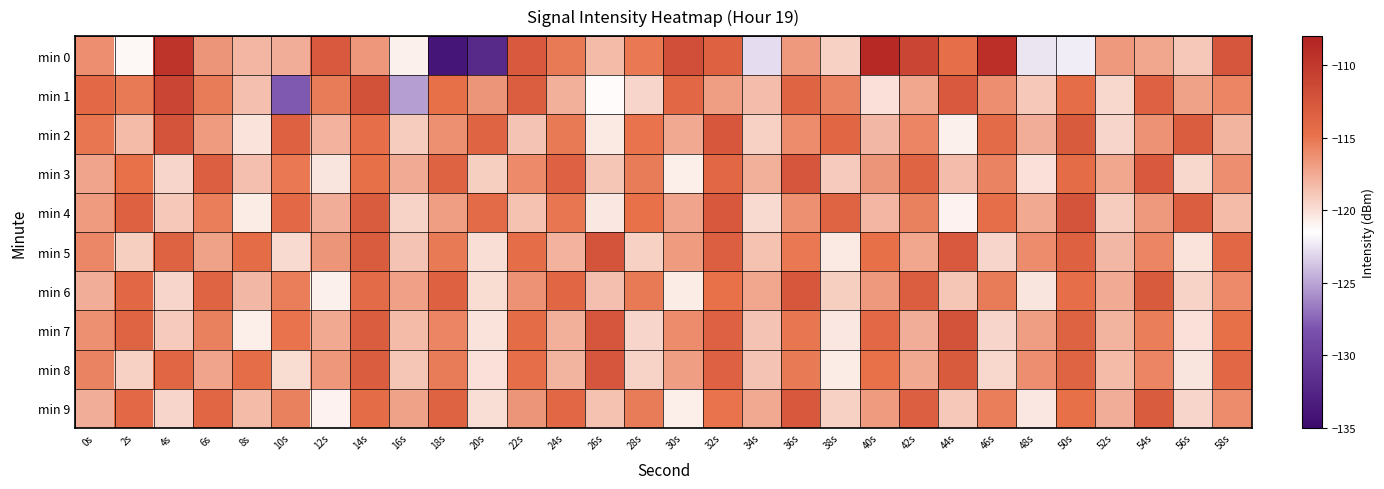

Reading left to right, list all the values displayed in this chart.

min 0: 0s=-116.2	2s=-121.2	4s=-109.7	6s=-116.4	8s=-118.0	10s=-117.7	12s=-112.8	14s=-116.6	16s=-120.8	18s=-134.0	20s=-132.1	22s=-112.8	24s=-115.3	26s=-118.3	28s=-115.1	30s=-112.0	32s=-113.6	34s=-122.8	36s=-116.7	38s=-119.3	40s=-108.7	42s=-111.1	44s=-114.6	46s=-109.3	48s=-122.5	50s=-122.2	52s=-116.7	54s=-117.3	56s=-118.9	58s=-112.5
min 1: 0s=-114.2	2s=-115.2	4s=-111.1	6s=-115.3	8s=-118.5	10s=-128.0	12s=-115.3	14s=-112.0	16s=-125.2	18s=-114.7	20s=-116.5	22s=-113.2	24s=-117.8	26s=-121.3	28s=-119.6	30s=-114.0	32s=-116.9	34s=-118.4	36s=-113.7	38s=-115.6	40s=-120.1	42s=-117.3	44s=-112.8	46s=-116.2	48s=-118.9	50s=-114.5	52s=-119.7	54s=-113.4	56s=-117.1	58s=-115.8
min 2: 0s=-115.0	2s=-118.3	4s=-112.4	6s=-116.8	8s=-120.2	10s=-113.5	12s=-117.9	14s=-114.6	16s=-119.1	18s=-116.3	20s=-113.8	22s=-118.7	24s=-115.2	26s=-120.5	28s=-114.9	30s=-117.4	32s=-112.6	34s=-119.3	36s=-116.1	38s=-113.9	40s=-118.2	42s=-115.7	44s=-120.8	46s=-114.3	48s=-117.6	50s=-112.9	52s=-119.5	54s=-116.4	56s=-113.1	58s=-118.0
min 3: 0s=-117.2	2s=-114.8	4s=-119.6	6s=-113.3	8s=-118.5	10s=-115.1	12s=-120.3	14s=-114.7	16s=-117.5	18s=-113.6	20s=-119.2	22s=-116.0	24s=-113.4	26s=-118.8	28s=-115.3	30s=-120.7	32s=-114.1	34s=-117.8	36s=-112.5	38s=-119.0	40s=-116.5	42s=-113.7	44s=-118.4	46s=-115.6	48s=-120.1	50s=-114.4	52s=-117.3	54s=-112.8	56s=-119.7	58s=-116.2
min 4: 0s=-116.8	2s=-113.5	4s=-118.9	6s=-115.4	8s=-120.6	10s=-114.2	12s=-117.7	14s=-113.0	16s=-119.4	18s=-116.9	20s=-114.3	22s=-118.6	24s=-115.0	26s=-120.4	28s=-114.8	30s=-117.2	32s=-112.7	34s=-119.8	36s=-116.3	38s=-113.8	40s=-118.1	42s=-115.5	44s=-120.9	46s=-114.6	48s=-117.4	50s=-112.3	52s=-119.1	54s=-116.7	56s=-113.2	58s=-118.3
min 5: 0s=-115.9	2s=-119.2	4s=-113.6	6s=-117.1	8s=-114.4	10s=-119.8	12s=-116.5	14s=-113.0	16s=-118.7	18s=-115.2	20s=-120.0	22s=-114.5	24s=-117.9	26s=-112.4	28s=-119.3	30s=-116.8	32s=-113.3	34s=-118.6	36s=-115.1	38s=-120.5	40s=-114.7	42s=-117.3	44s=-112.8	46s=-119.6	48s=-116.1	50s=-113.5	52s=-118.2	54s=-115.7	56s=-120.2	58s=-114.0
min 6: 0s=-117.6	2s=-114.1	4s=-119.5	6s=-113.8	8s=-118.2	10s=-115.4	12s=-120.8	14s=-114.3	16s=-117.0	18s=-113.5	20s=-119.9	22s=-116.4	24s=-113.9	26s=-118.5	28s=-115.2	30s=-120.6	32s=-114.8	34s=-117.3	36s=-112.6	38s=-119.2	40s=-116.7	42s=-113.2	44s=-118.8	46s=-115.3	48s=-120.3	50s=-114.6	52s=-117.5	54s=-112.9	56s=-119.4	58s=-116.0
min 7: 0s=-116.3	2s=-113.7	4s=-119.0	6s=-115.5	8s=-120.7	10s=-114.9	12s=-117.4	14s=-113.1	16s=-118.3	18s=-115.8	20s=-120.2	22s=-114.4	24s=-117.8	26s=-112.5	28s=-119.6	30s=-116.1	32s=-113.4	34s=-118.7	36s=-115.0	38s=-120.4	40s=-114.2	42s=-117.7	44s=-112.2	46s=-119.5	48s=-116.9	50s=-113.6	52s=-118.0	54s=-115.4	56s=-120.1	58s=-114.7
min 8: 0s=-115.6	2s=-119.3	4s=-113.9	6s=-117.2	8s=-114.5	10s=-119.9	12s=-116.6	14s=-113.1	16s=-118.8	18s=-115.3	20s=-120.1	22s=-114.6	24s=-118.0	26s=-112.5	28s=-119.4	30s=-116.9	32s=-113.4	34s=-118.7	36s=-115.2	38s=-120.6	40s=-114.8	42s=-117.4	44s=-112.9	46s=-119.7	48s=-116.2	50s=-113.7	52s=-118.3	54s=-115.8	56s=-120.3	58s=-114.1
min 9: 0s=-117.7	2s=-114.2	4s=-119.6	6s=-113.9	8s=-118.3	10s=-115.5	12s=-120.9	14s=-114.4	16s=-117.1	18s=-113.6	20s=-120.0	22s=-116.5	24s=-114.0	26s=-118.6	28s=-115.3	30s=-120.7	32s=-114.9	34s=-117.4	36s=-112.7	38s=-119.3	40s=-116.8	42s=-113.3	44s=-118.9	46s=-115.4	48s=-120.4	50s=-114.7	52s=-117.6	54s=-113.0	56s=-119.5	58s=-116.1